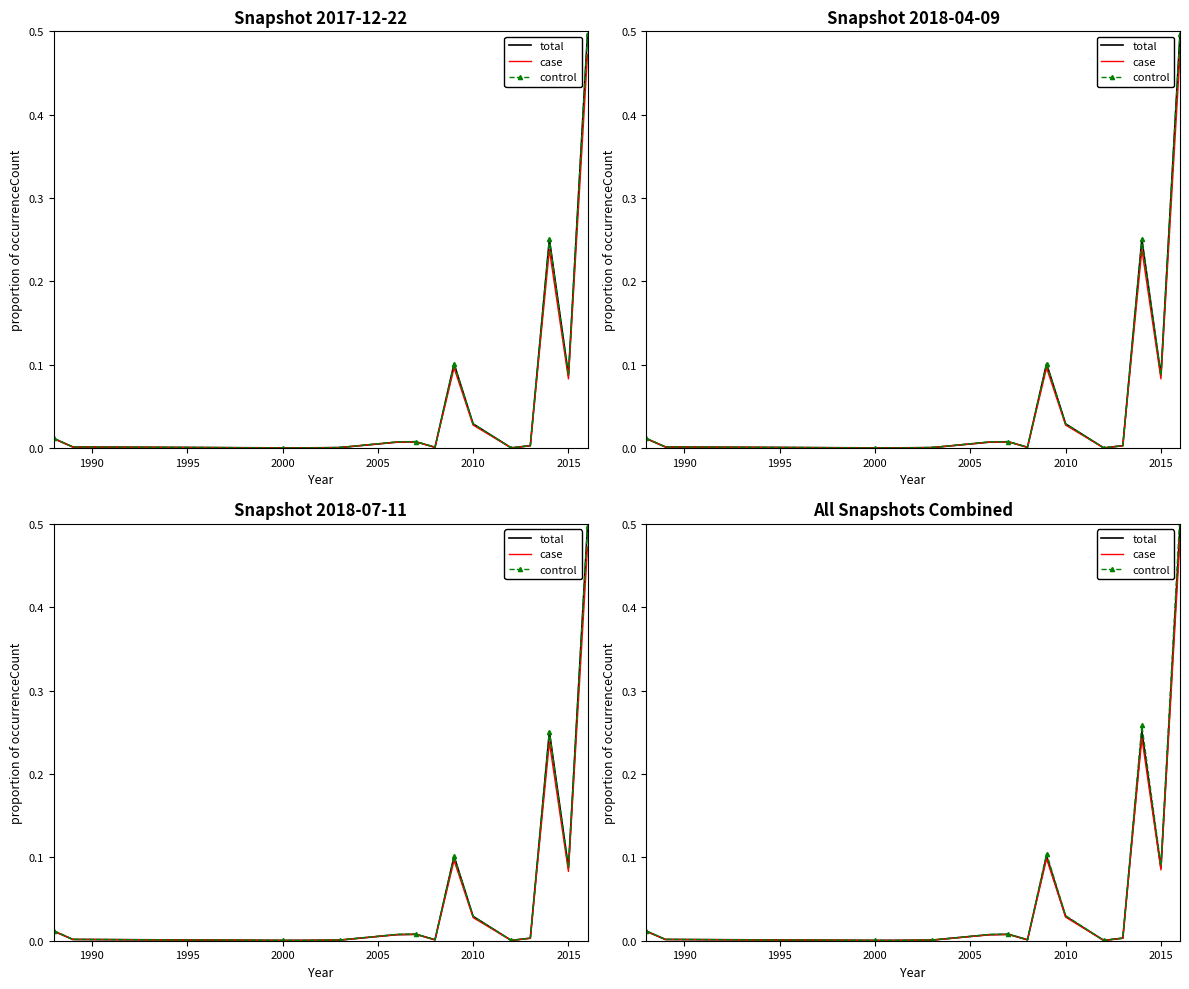

Is it true that case equals 0.0 at 2010?

True